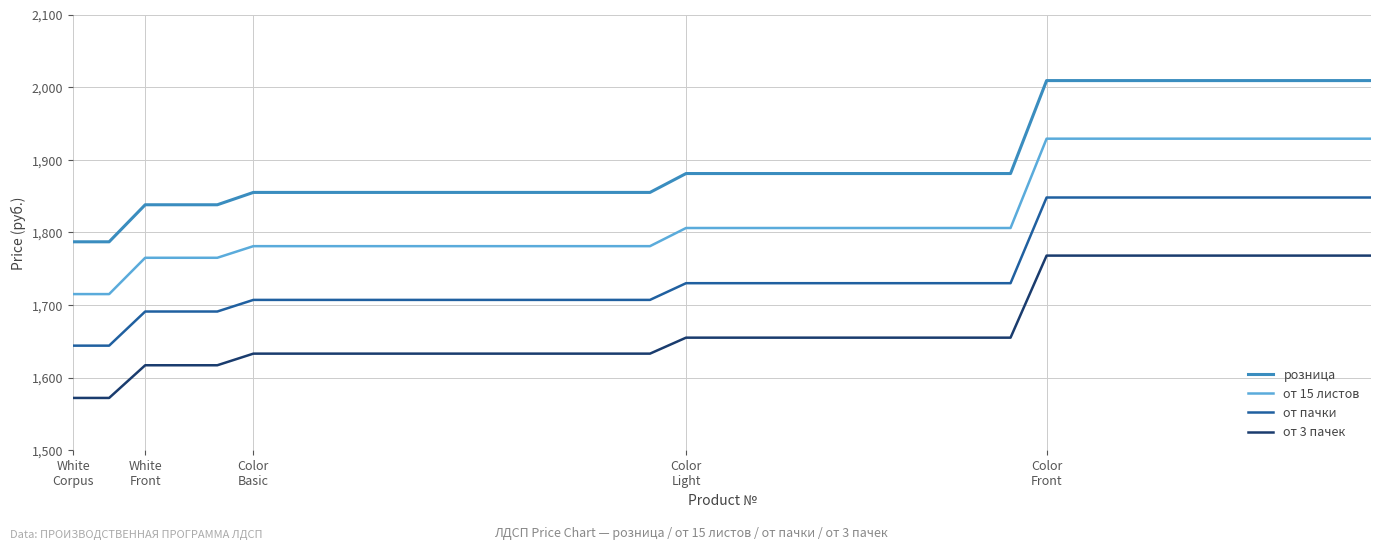

Does the chart display data point markers on the line(s)?

No